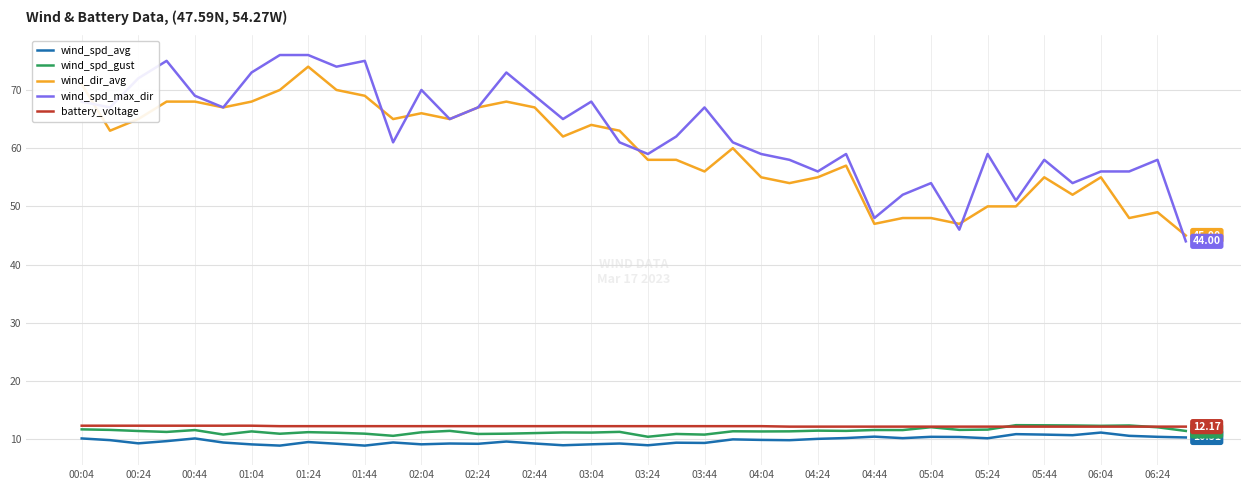

How many lines are shown in the chart?

5